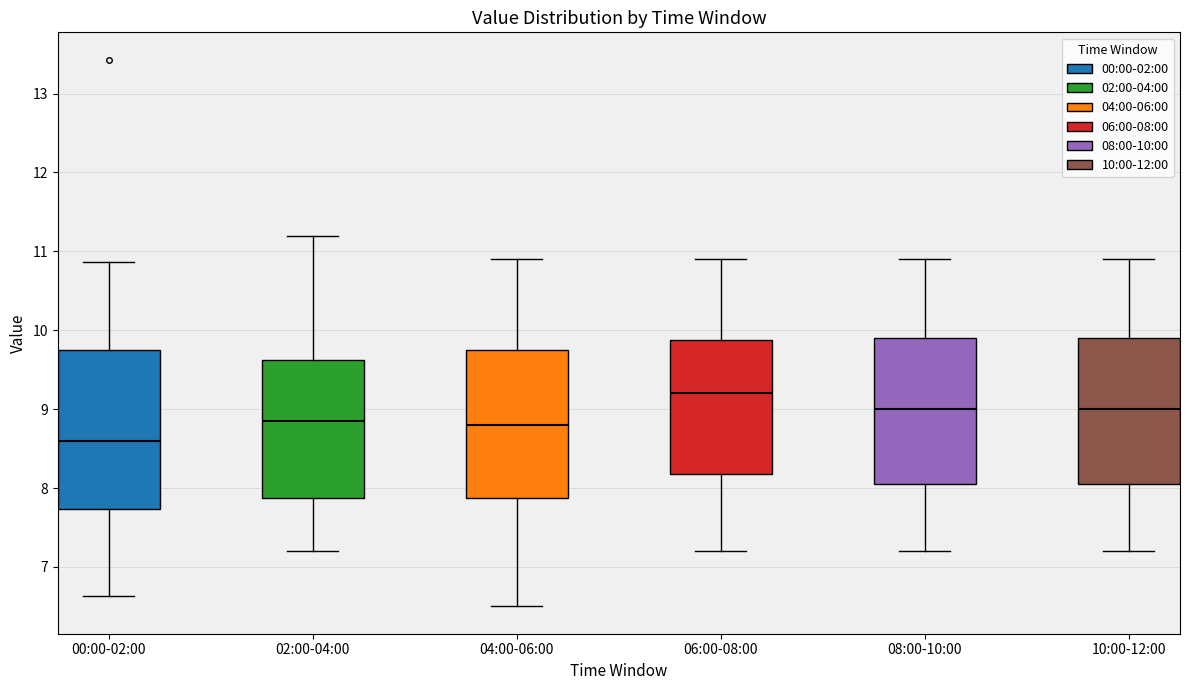

Comparing the boxes themselves (not the whiskers), which one is the tallest?

00:00-02:00